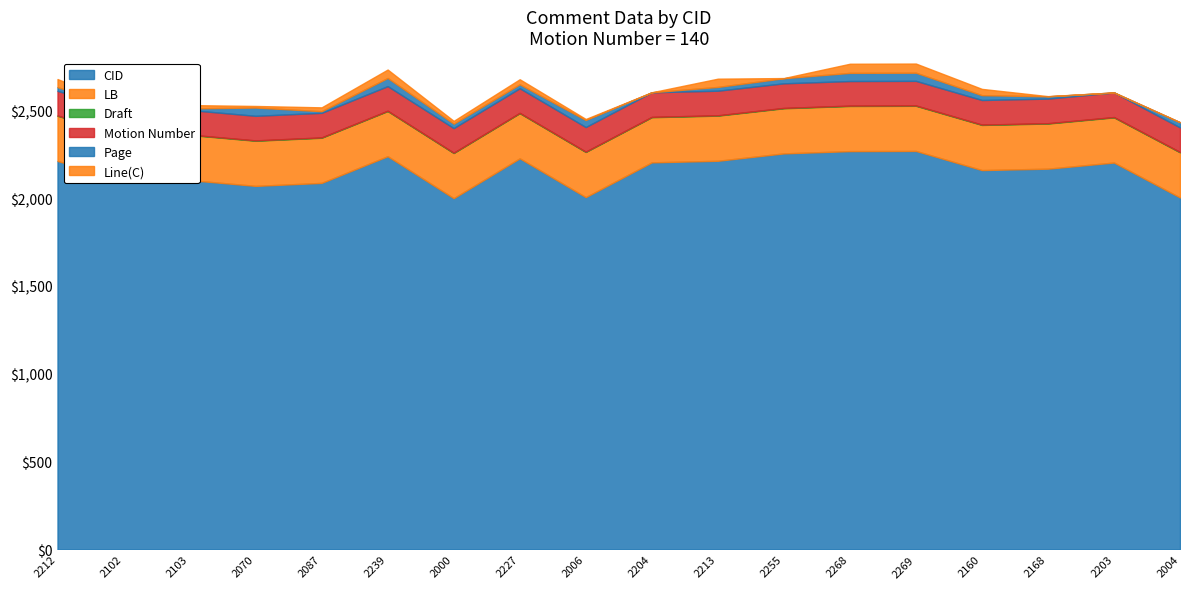

In Page, how many points are lower than both neighbors (excluding endpoints)?

5